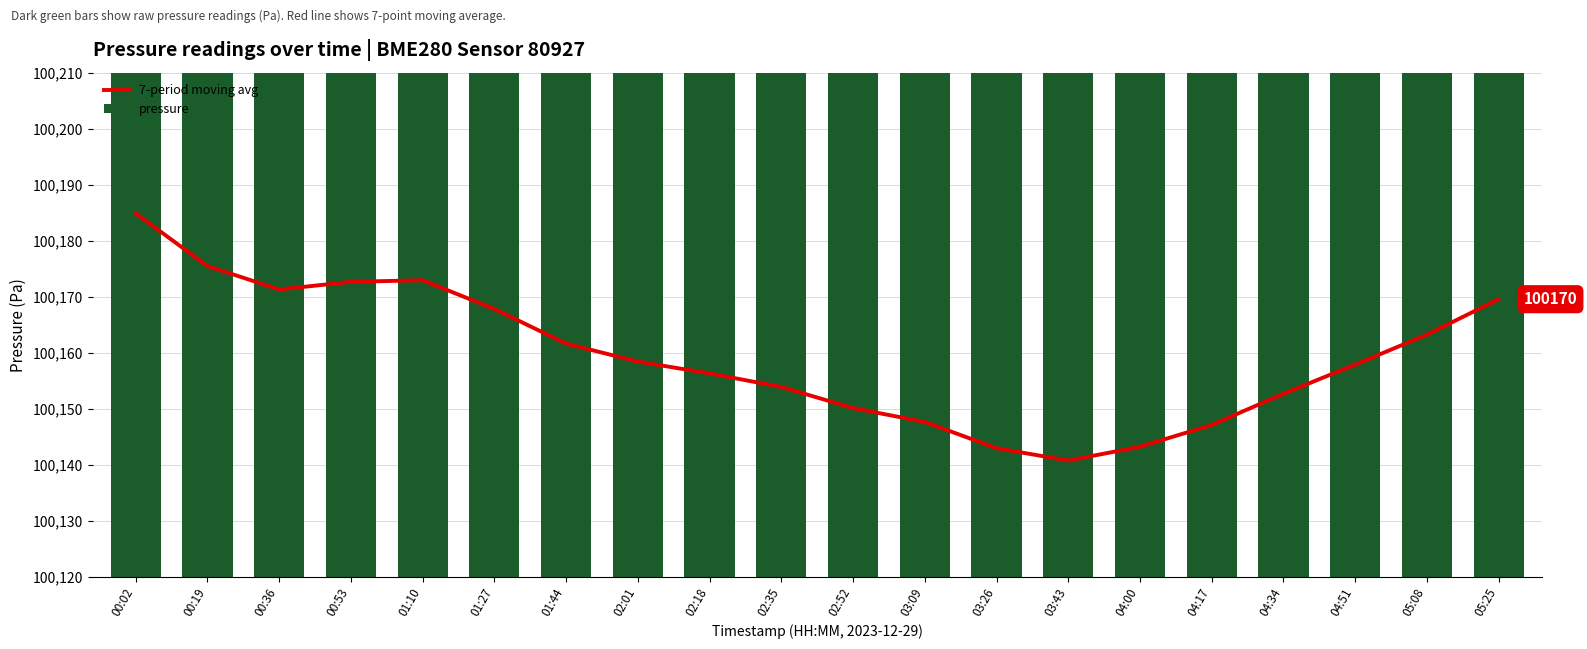

What is the label of the 12th bar from the right?

02:18